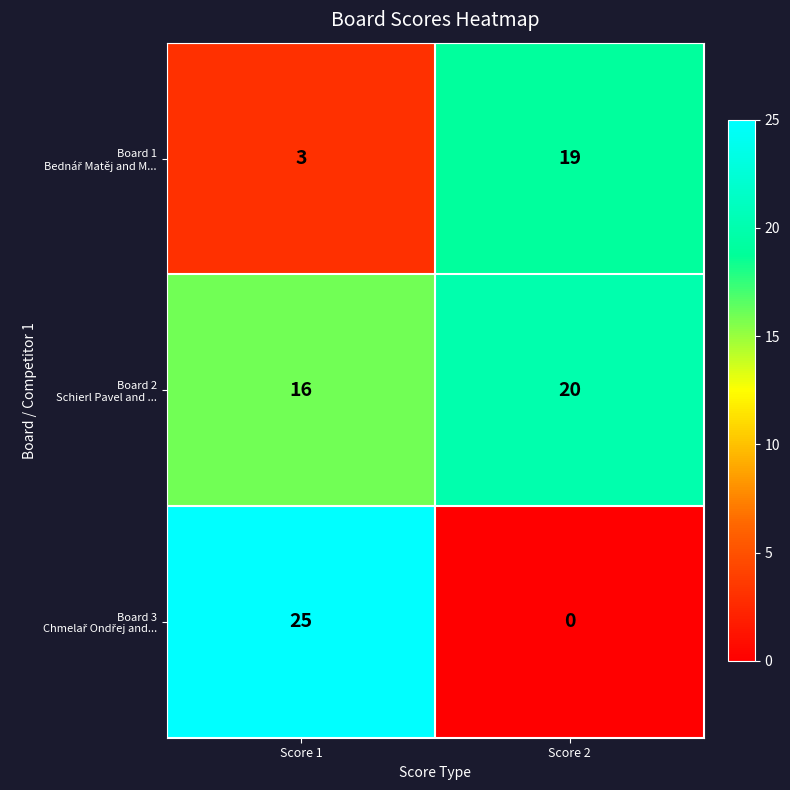

What is the difference between the highest and lowest values at Score 2?

20